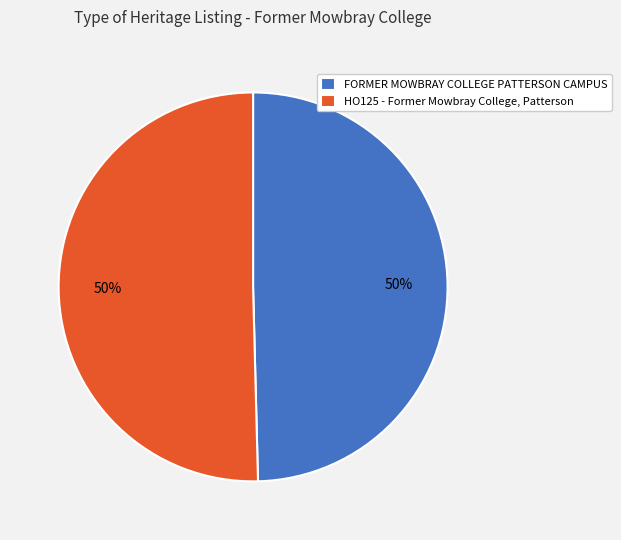

To the nearest percent, what percentage of the pie is HO125 - Former Mowbray College, Patterson?

50%